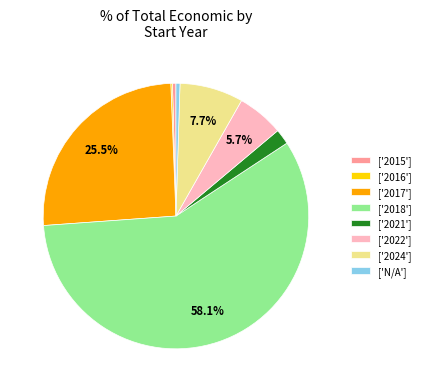

Which category has the biggest portion of the pie?

['2018']